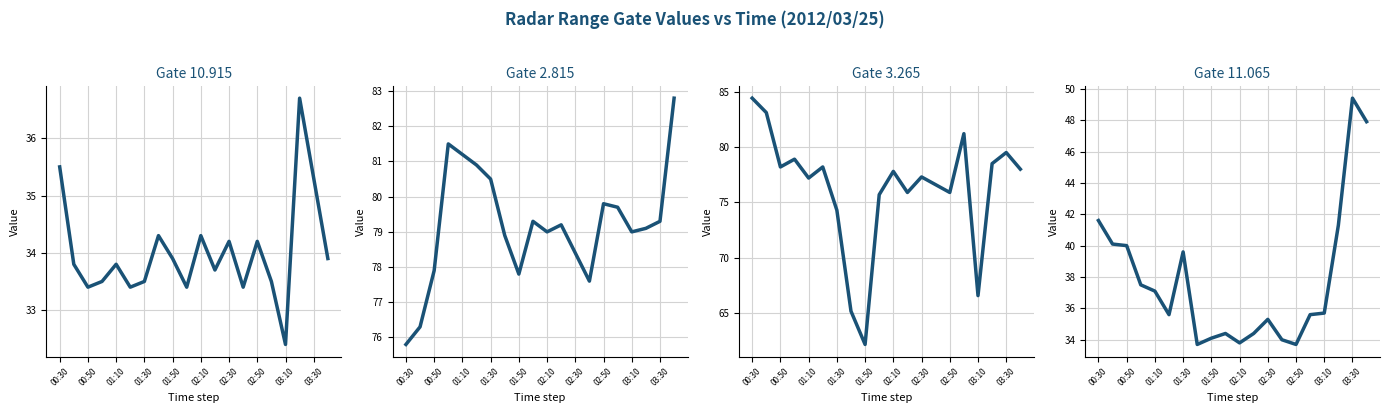

The value of 10.915 at 01:40 is 34.3. True or false?

True